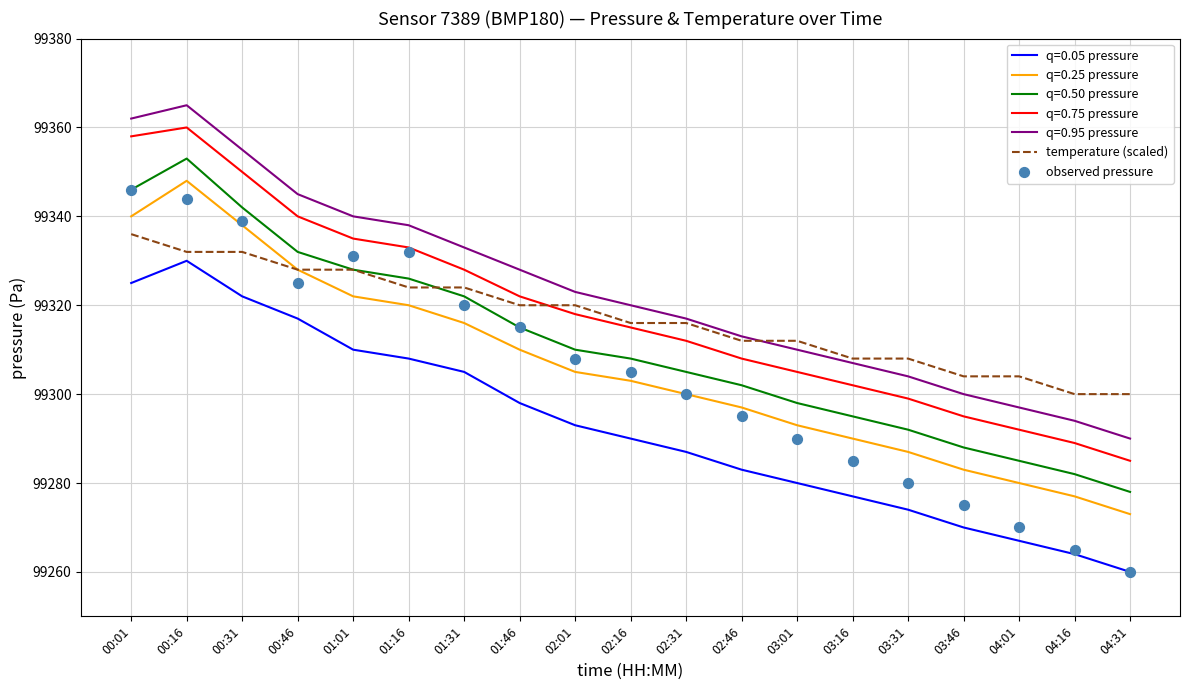

Which series reaches the minimum Y coordinate?

observed pressure